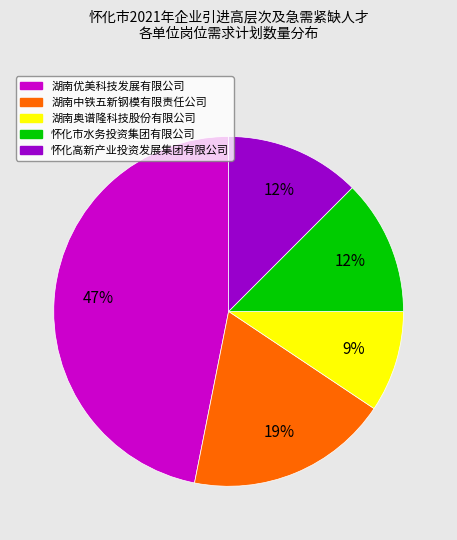

Count the number of slices in the pie.

5